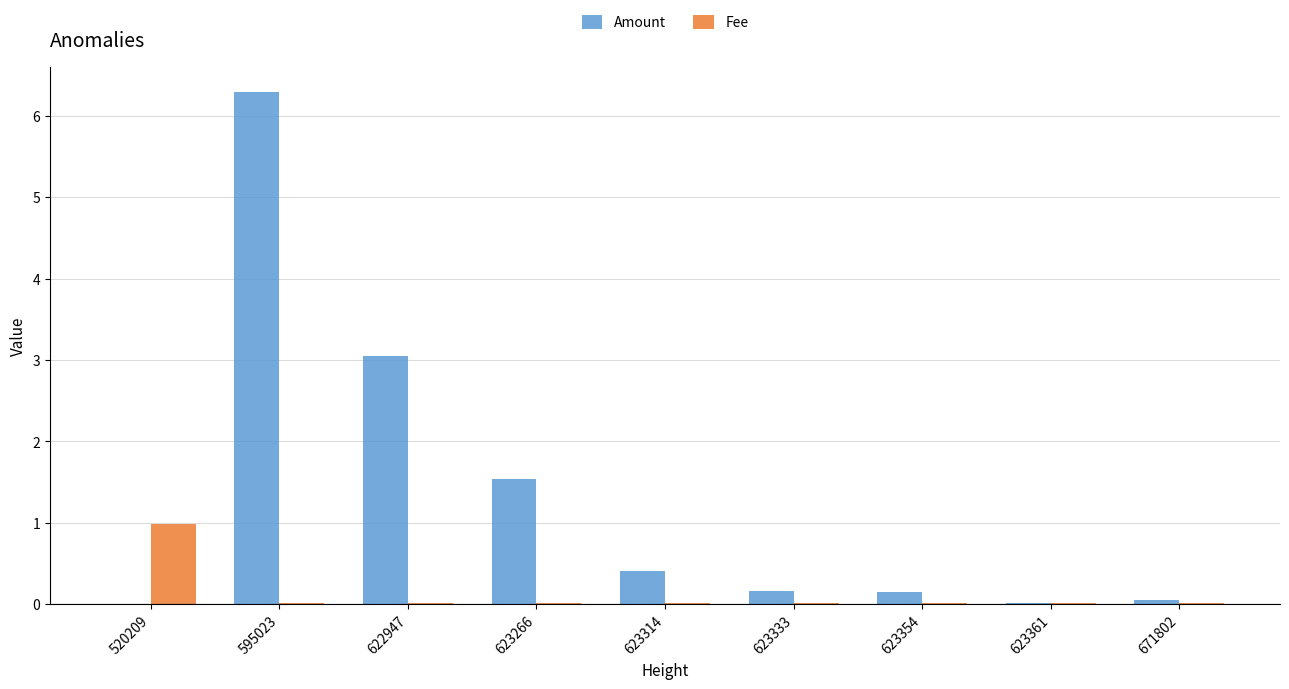

What is the spread (max minus min) of values at 623266?

1.5